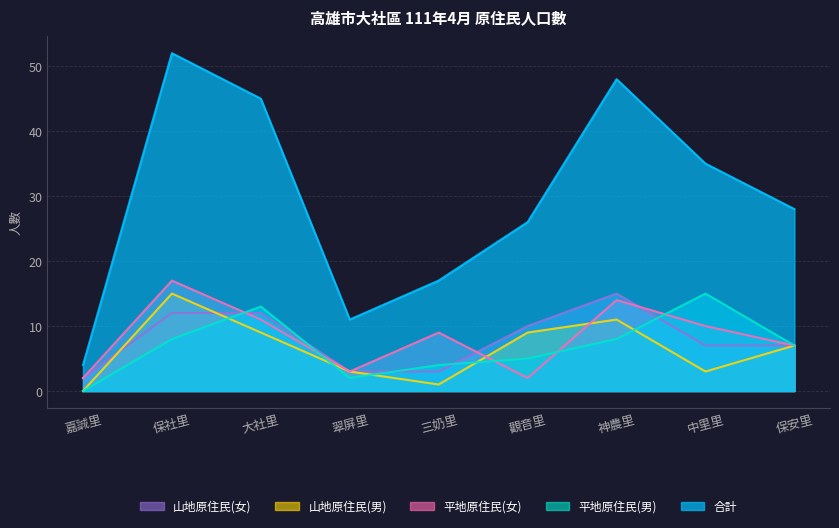

What is the value of the 平地原住民(女) point at the 9th from the left?

7